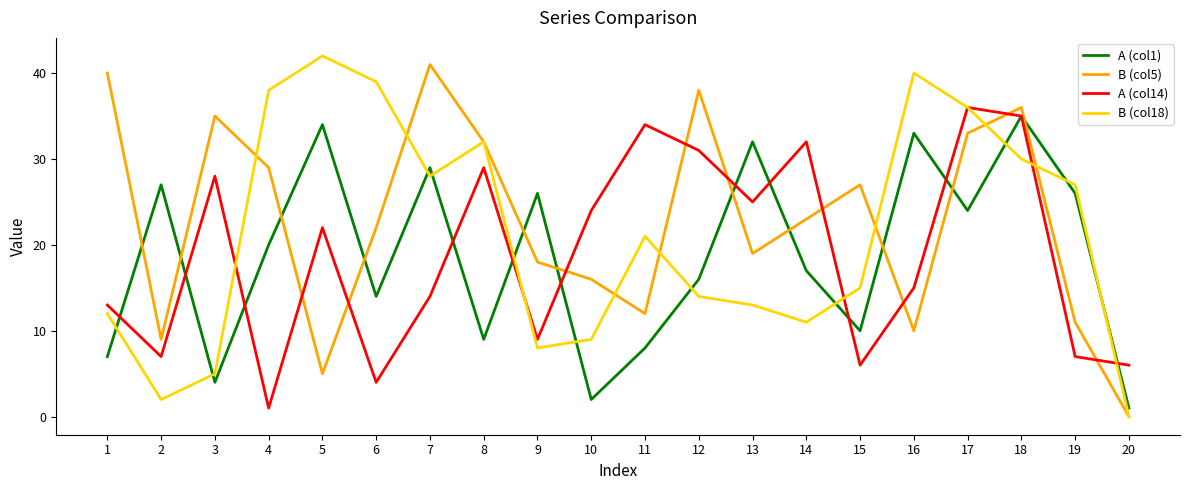

What are all the series names shown in the legend?

A (col1), B (col5), A (col14), B (col18)